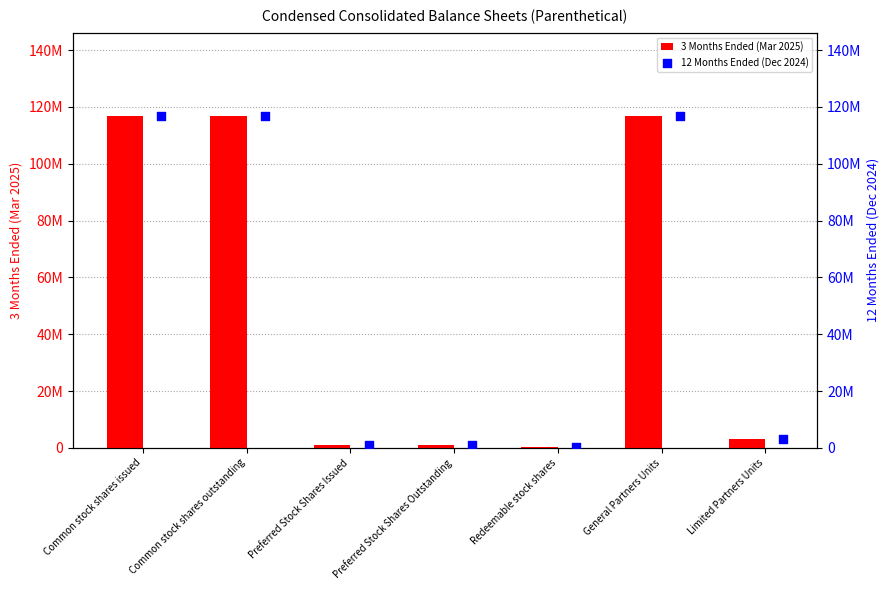

What are all the series names shown in the legend?

3 Months Ended (Mar 2025), 12 Months Ended (Dec 2024)